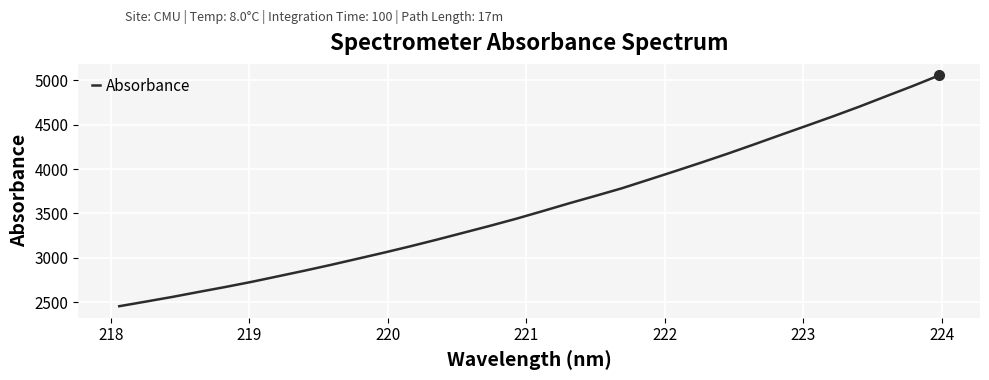

What is the greatest value displayed?

5055.4